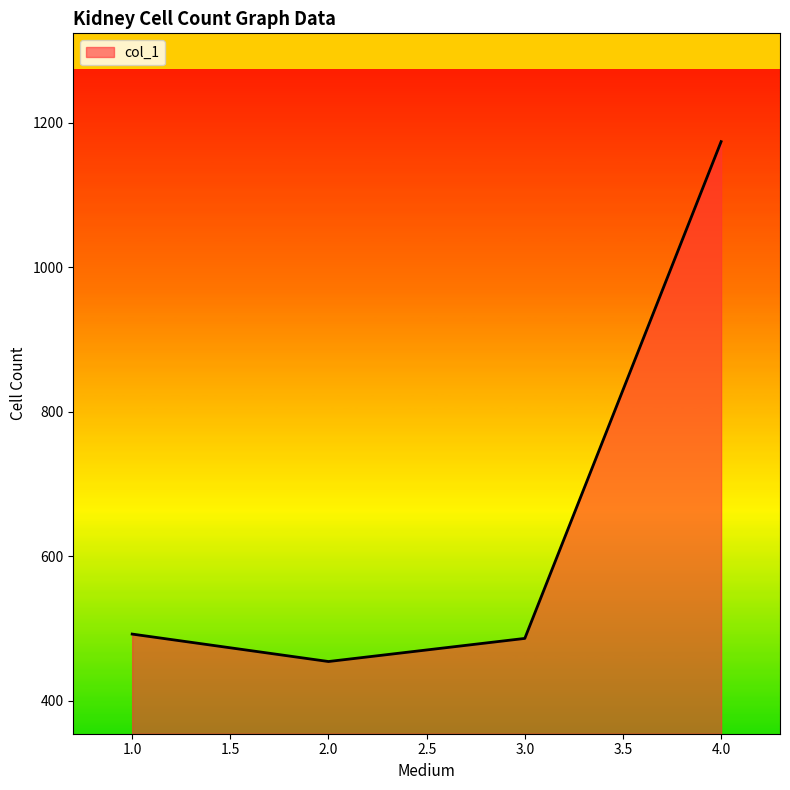

Where is the first local minimum?

2.0